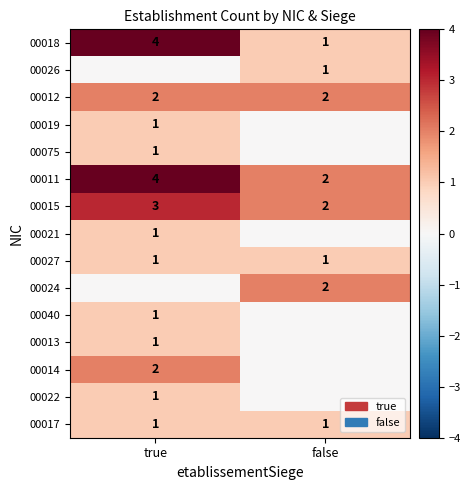

Which has a higher value, true or false?

true